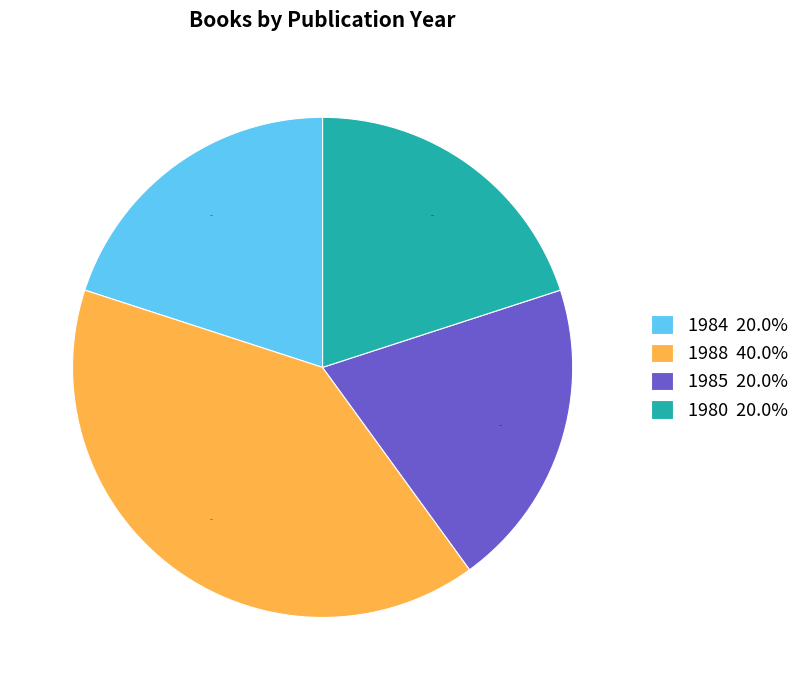

What is the ratio of the value at 1980 20.0% to the value at 1984 20.0%?

1.0